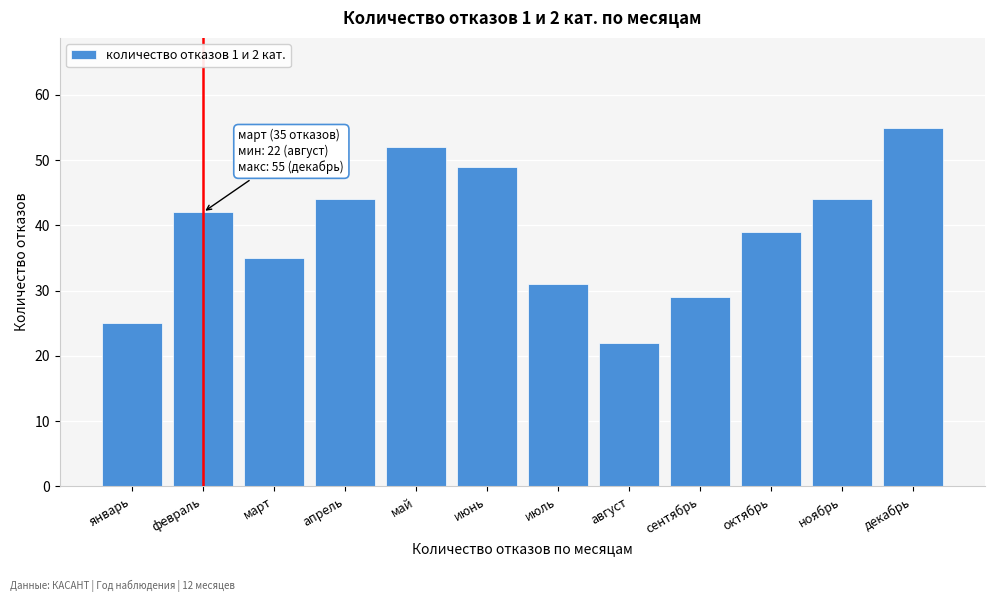

Reading left to right, list all the values displayed in this chart.

25	42	35	44	52	49	31	22	29	39	44	55